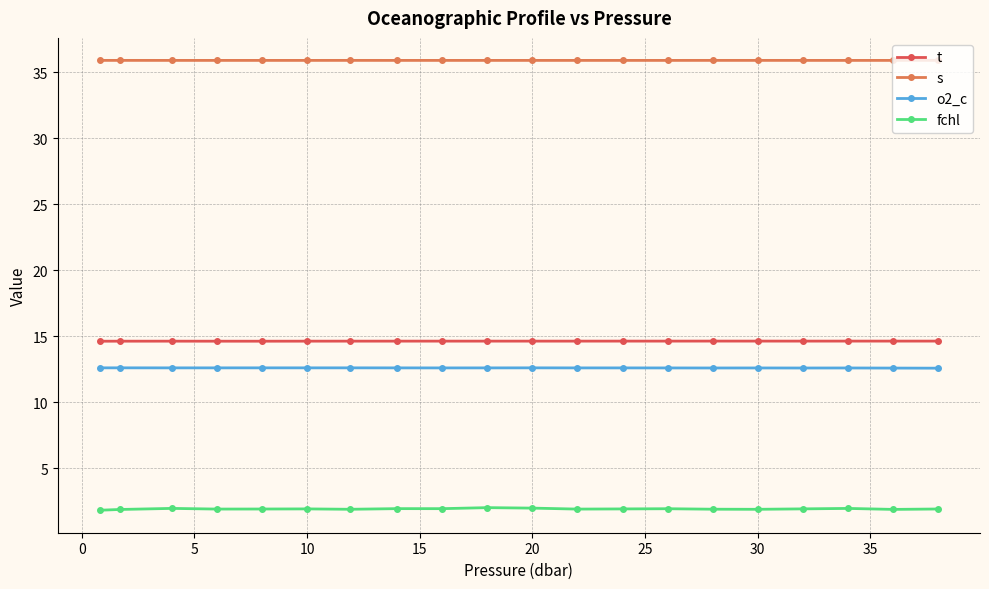

At how many categories does at least one series exceed 13?

20